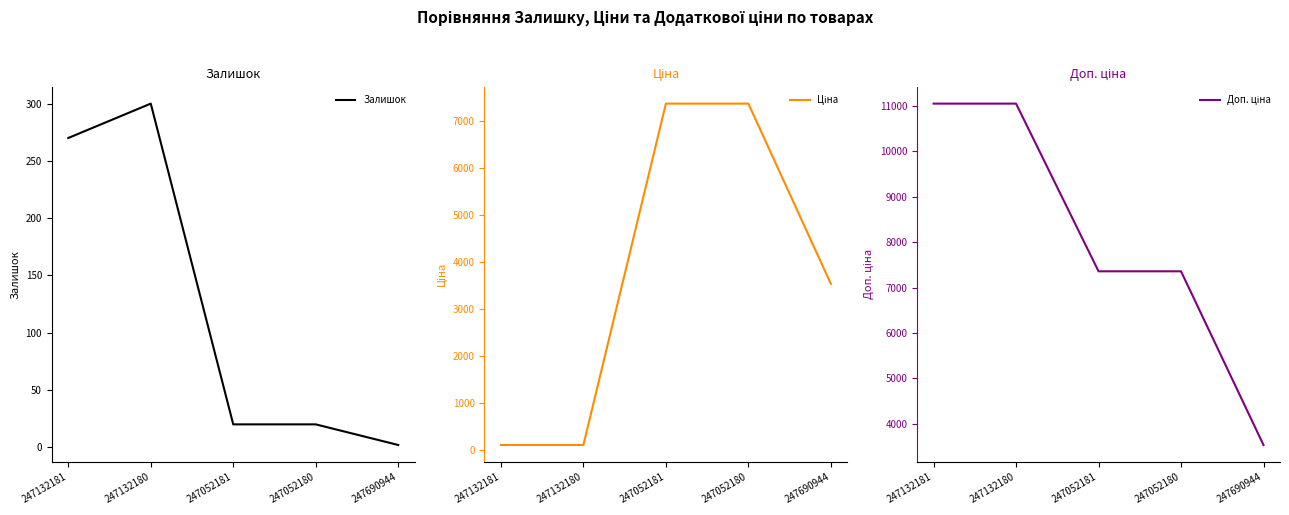

Count the number of data series in this chart.

3